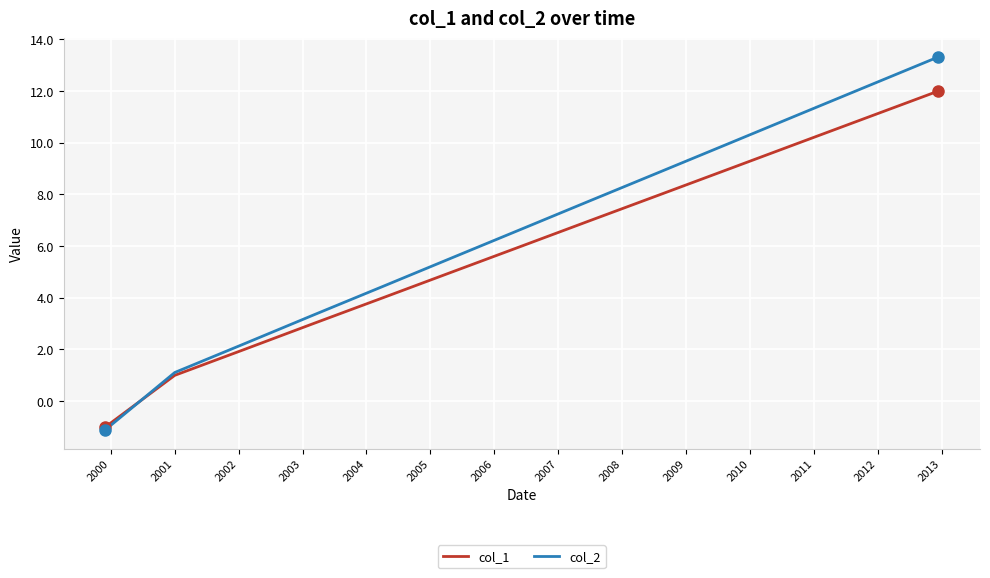

Which series has the widest spread of values?

col_2